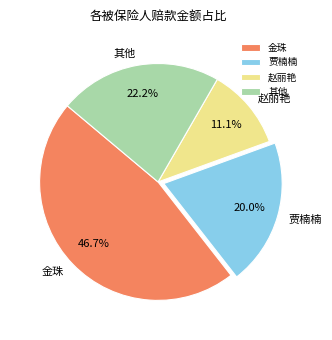

Rank the categories by value from highest to lowest.

金珠, 其他, 贾楠楠, 赵丽艳